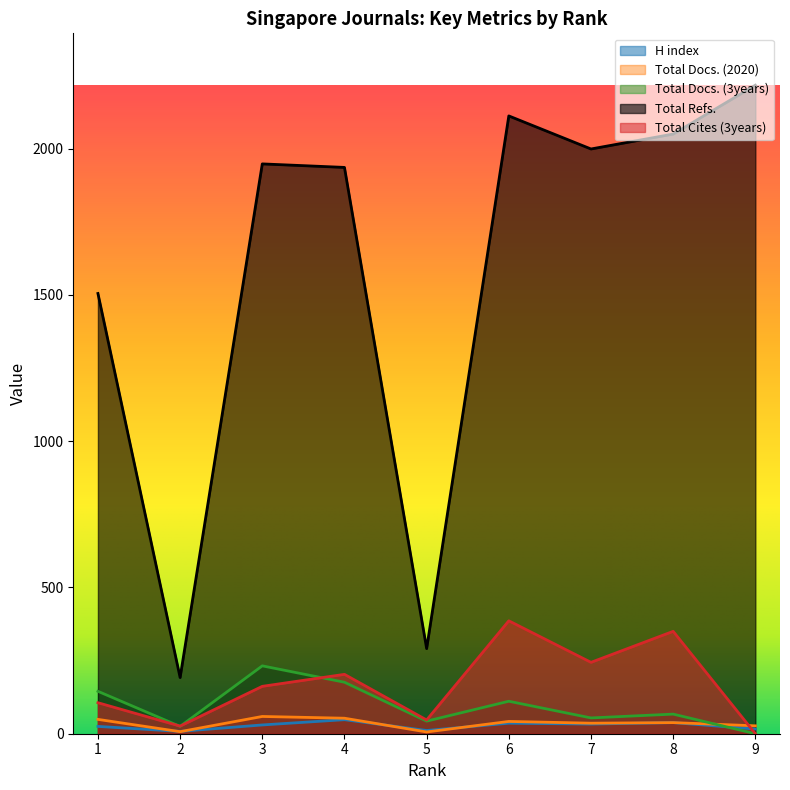

Where is Total Cites (3years) nearest to the value 193?

4